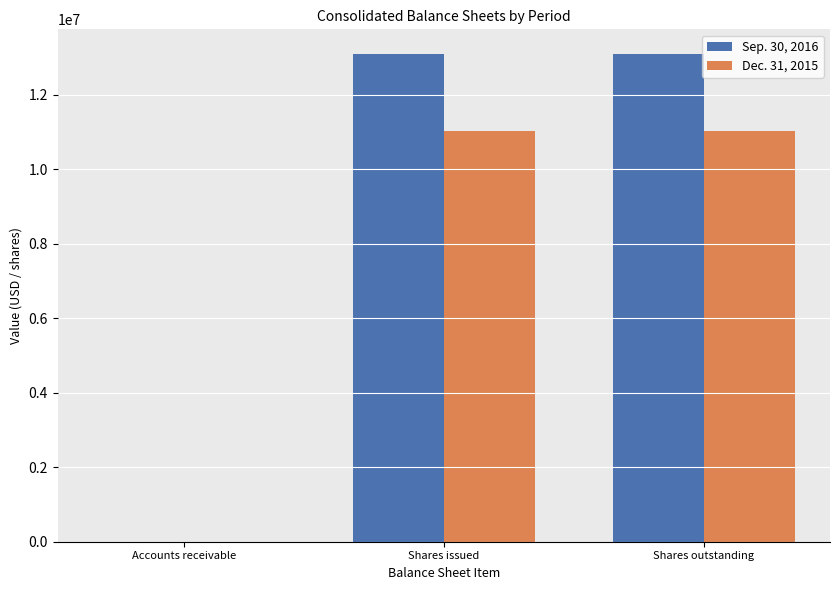

What is the sum of the Dec. 31, 2015 values at Shares outstanding and Shares issued?

22030360